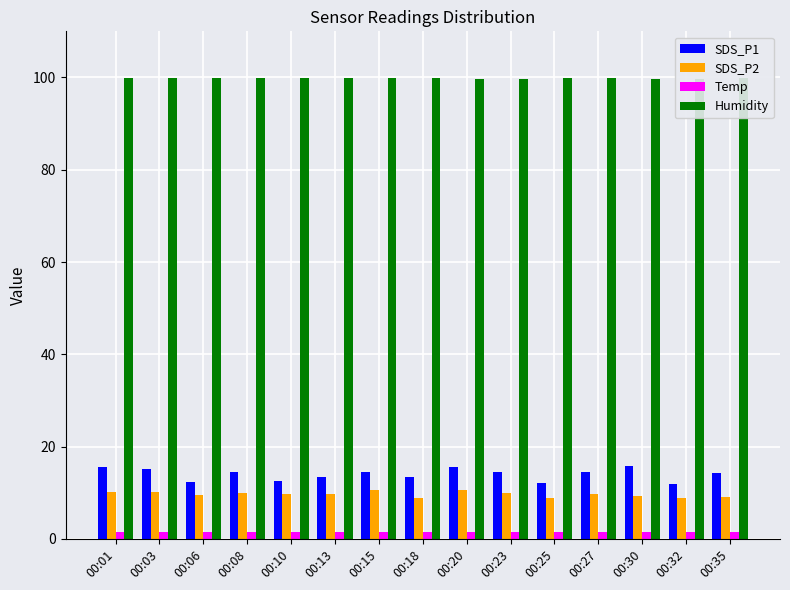

Which series has the largest range (max minus min)?

SDS_P1